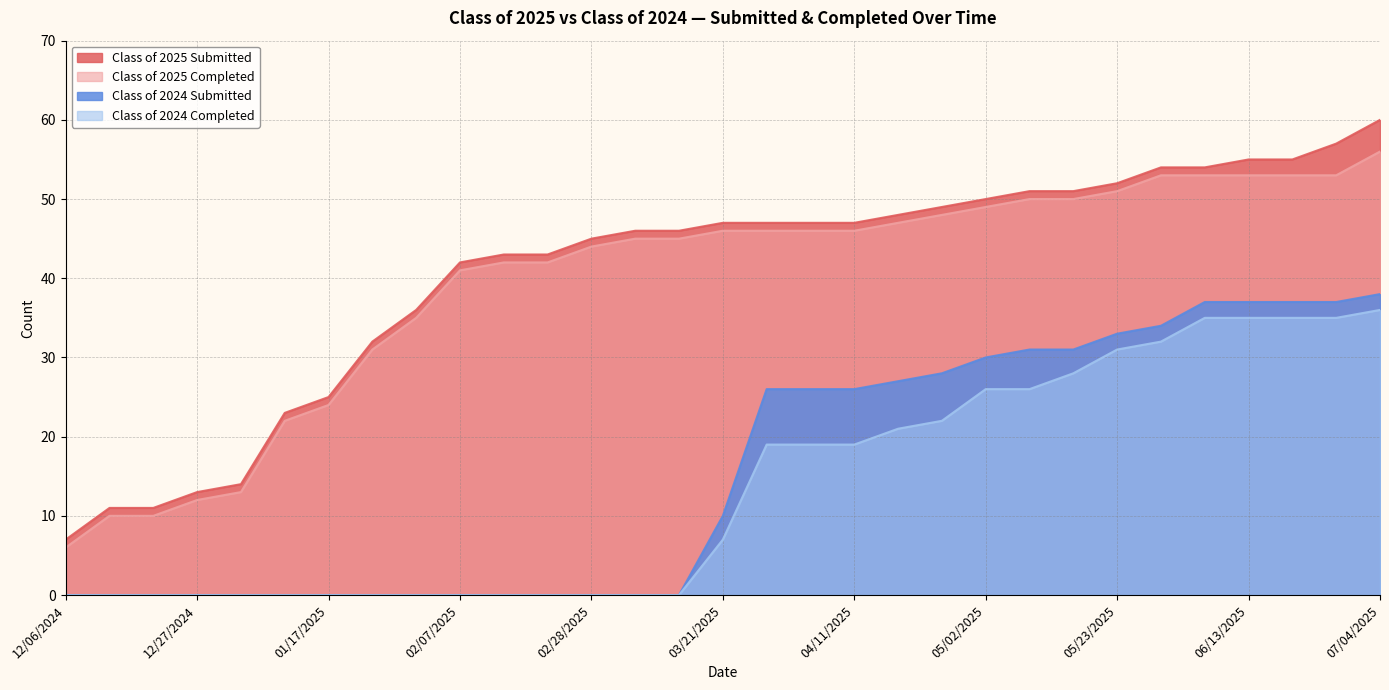

What is the label of the 25th point from the left?

05/23/2025